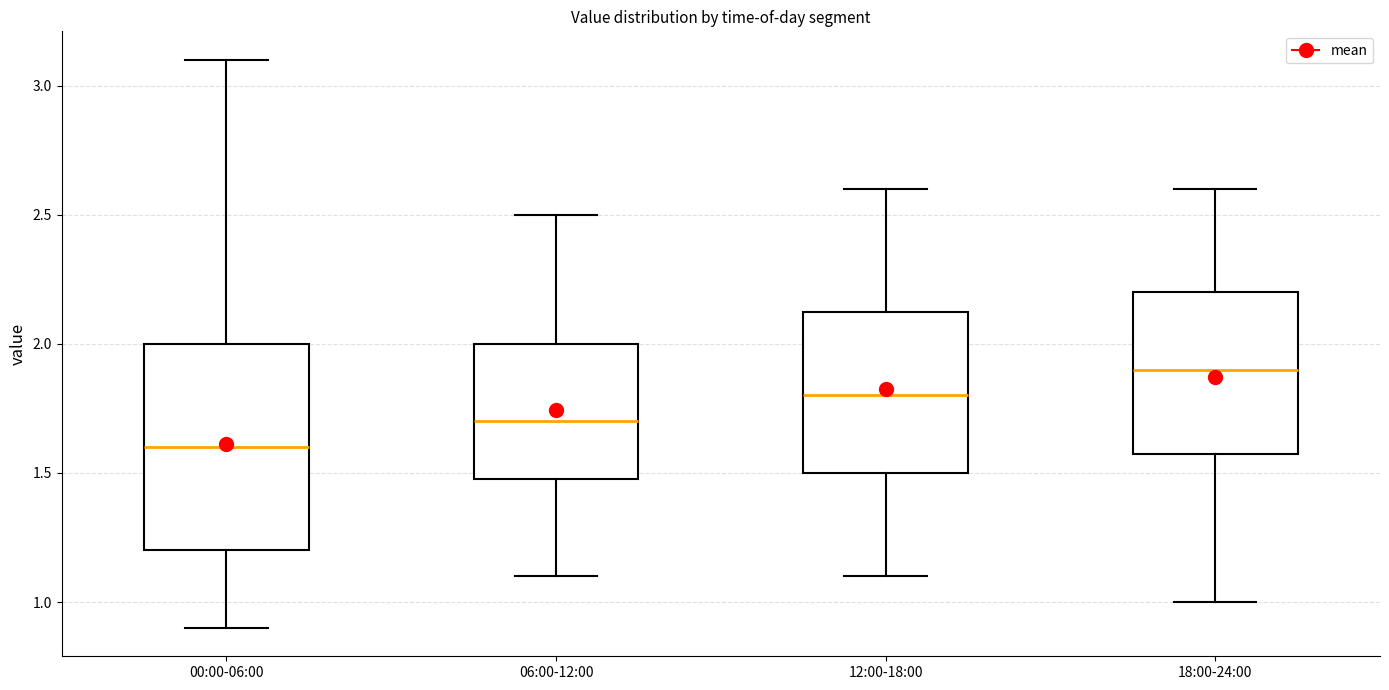

Which box has the lowest median line?

00:00-06:00